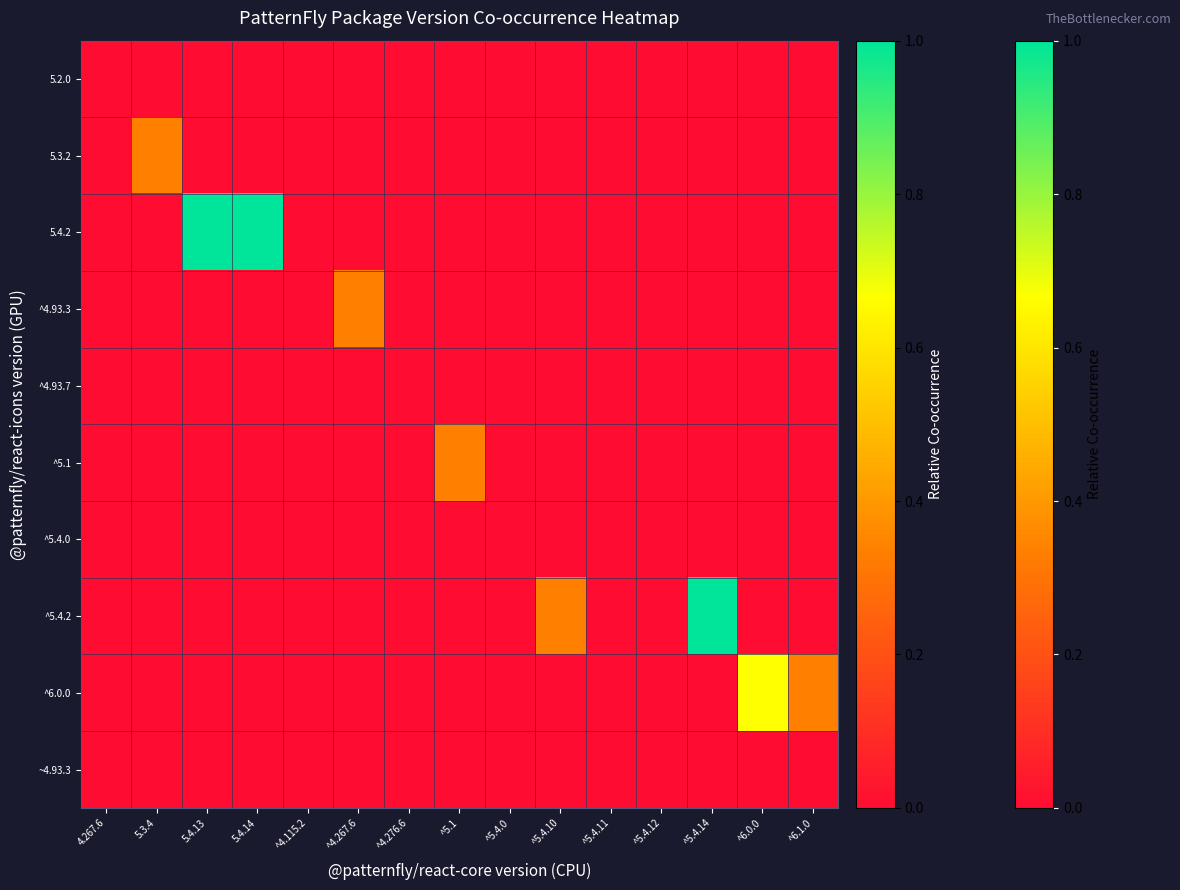

Which series has the largest total across all categories?

5.4.2